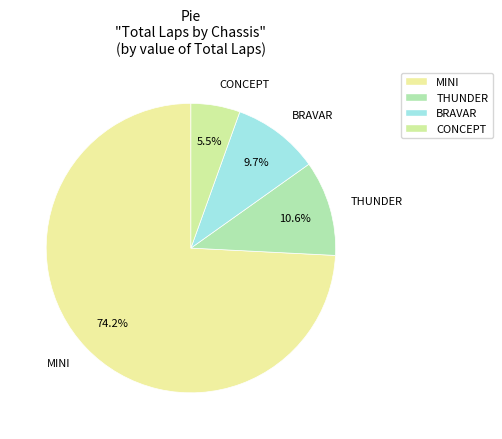

True or false: MINI accounts for 8% of the total.

False